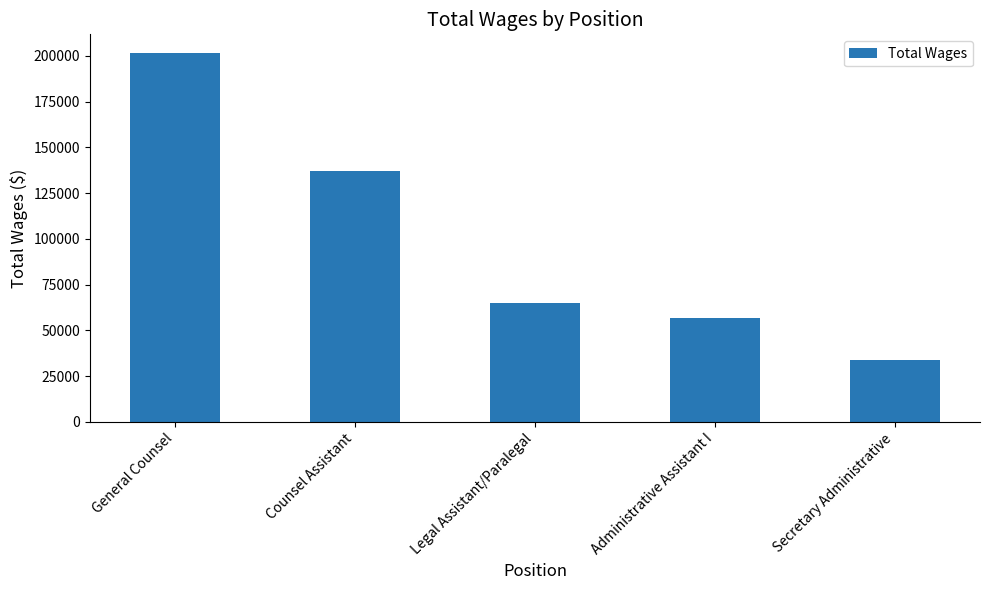

At which label is the value closest to 117752?

Counsel Assistant